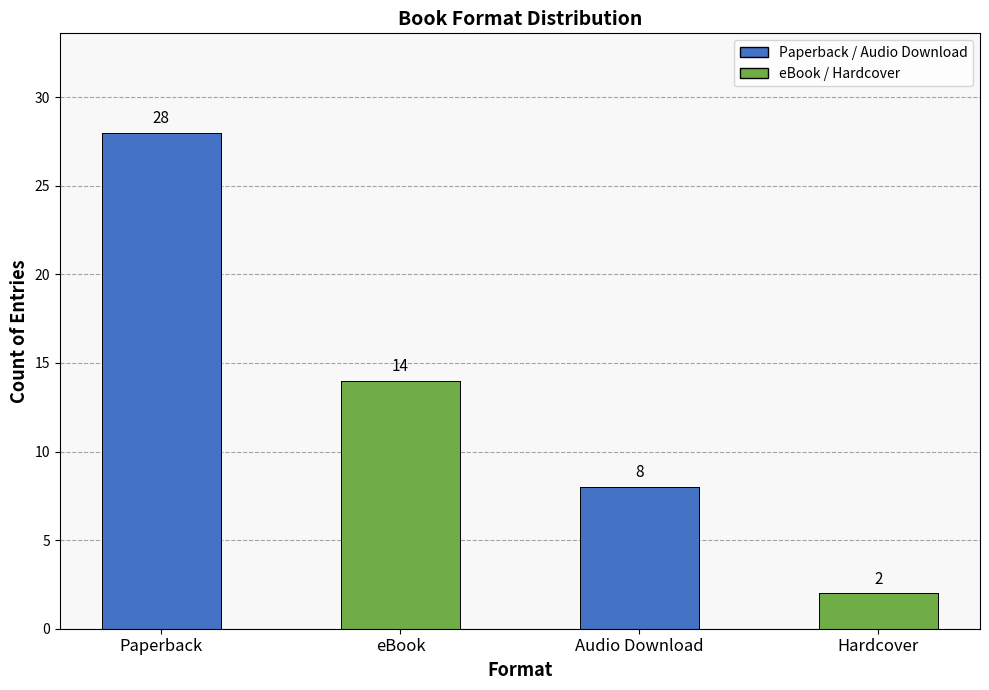

Count the values in the range 8 to 28.

3